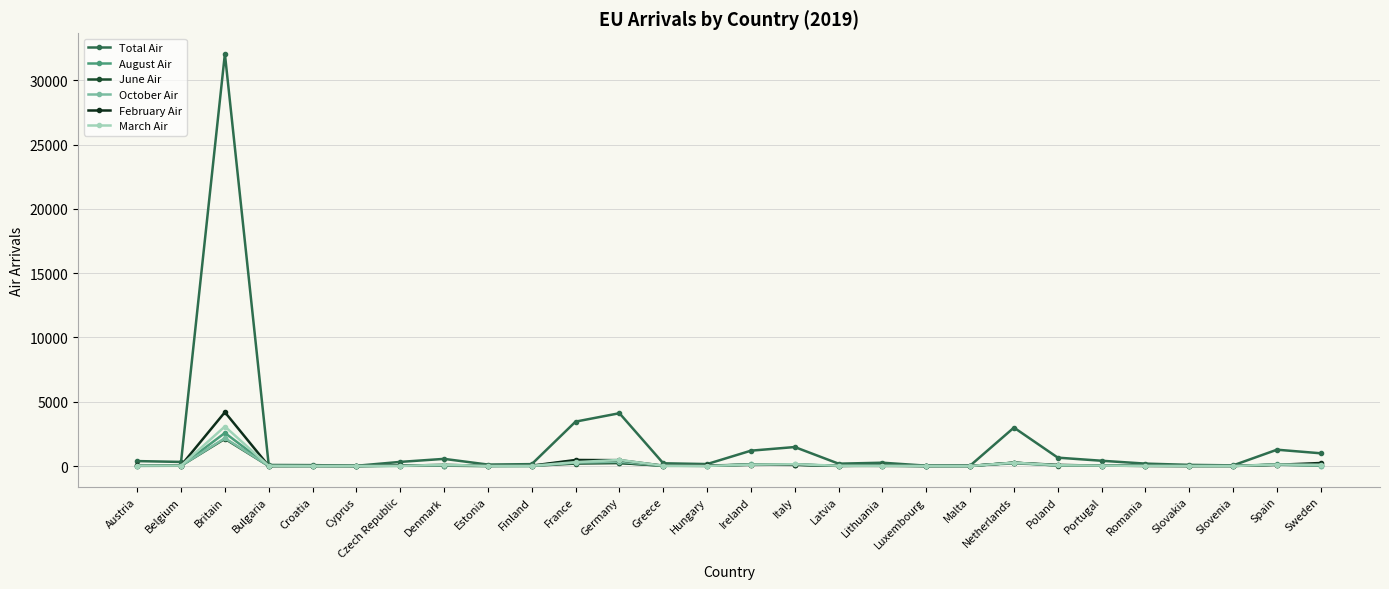

What is the difference between the second highest and minimum values in the March Air series?

472